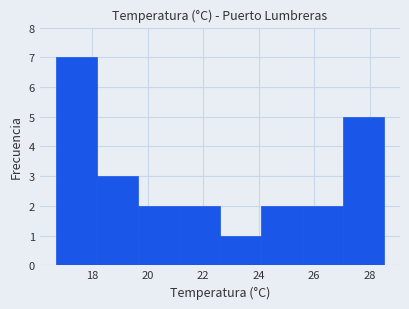

Reading left to right, list every bar in this chart as the range it spans on the x-axis followed by its height. Neither the bar edges nor the heights are printed on the chart, so give them approximately, as read against the axes.

16.8 to 18.2: 7
18.2 to 19.6: 3
19.6 to 21.2: 2
21.2 to 22.6: 2
22.6 to 24.0: 1
24.0 to 25.6: 2
25.6 to 27.0: 2
27.0 to 28.6: 5